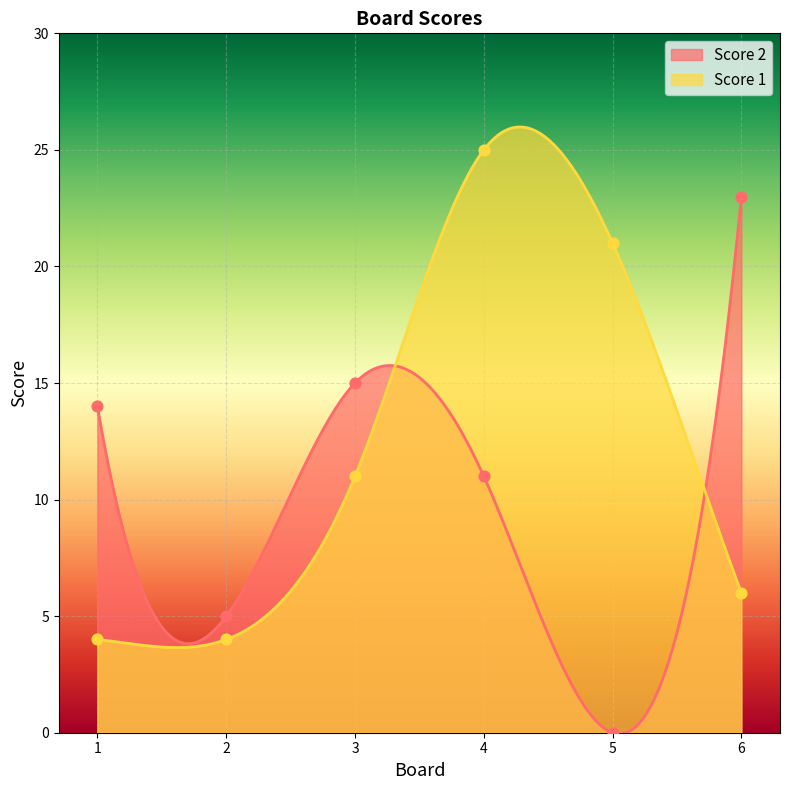

Which series contains the highest Y value?

Score 1